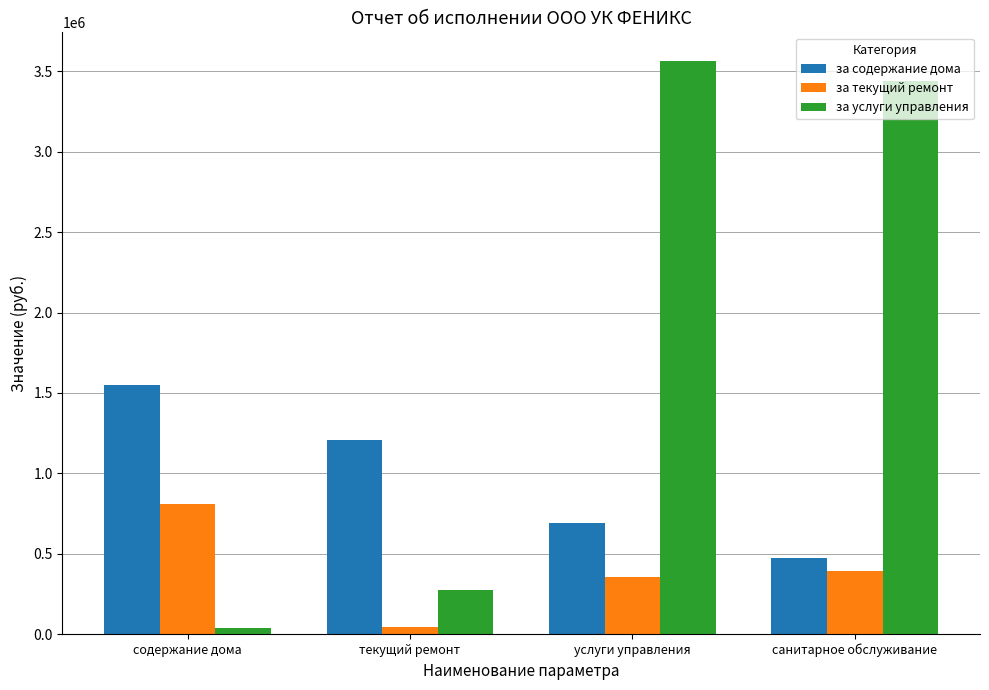

How many groups of bars are there?

4